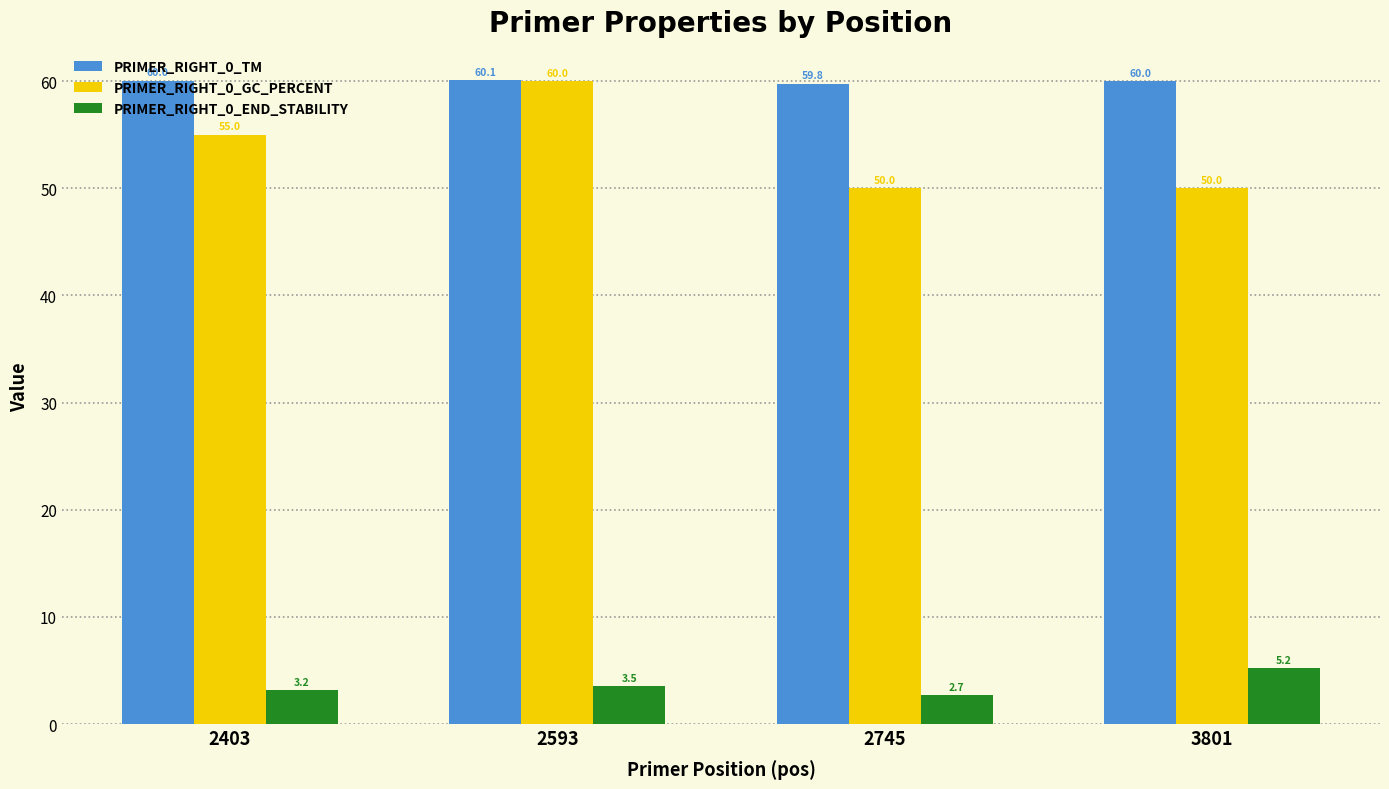

What is the value of the PRIMER_RIGHT_0_GC_PERCENT bar at the 2nd from the left?

60.0